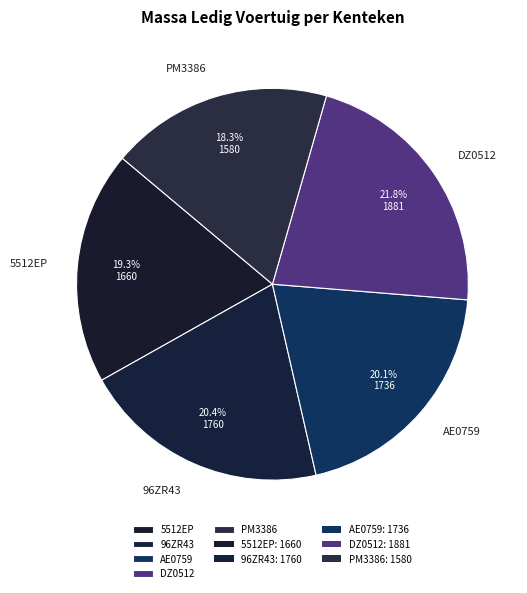

How many segments does this pie chart have?

5